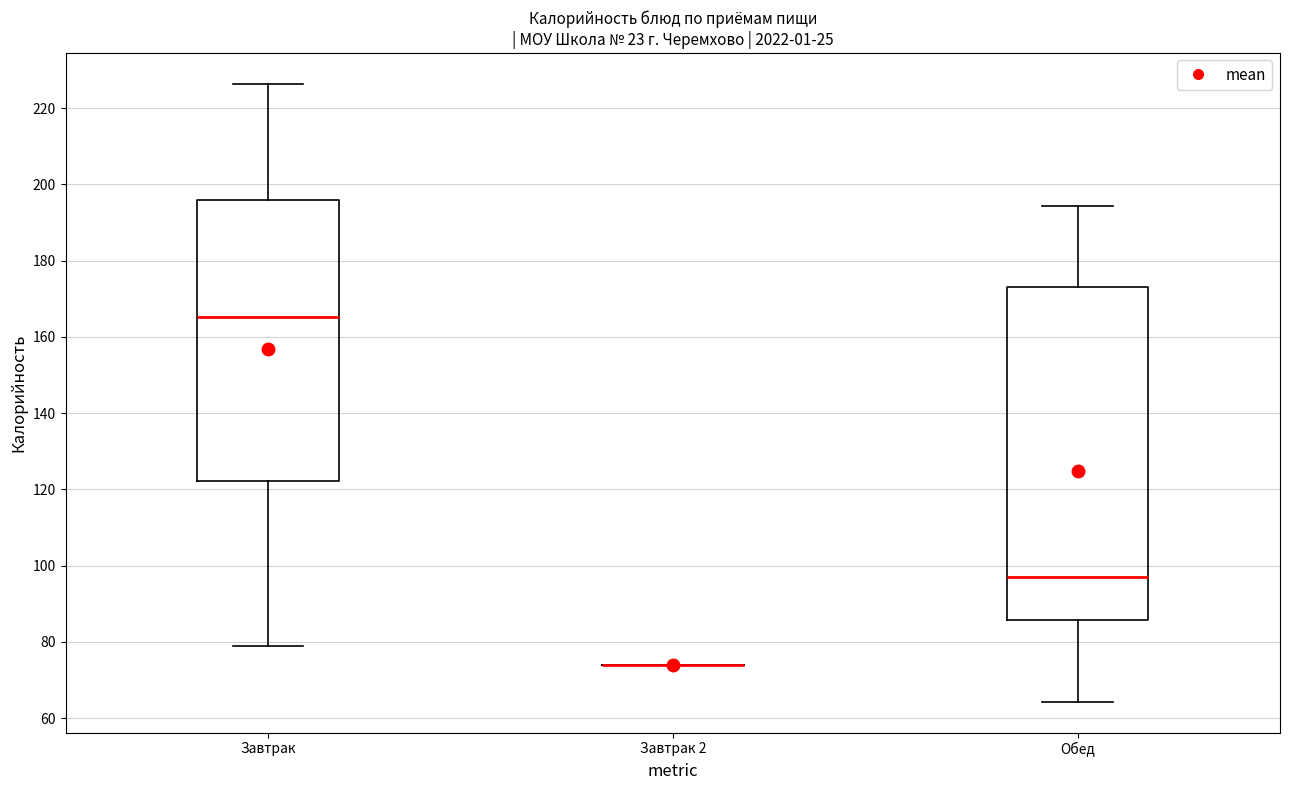

Which box is the tallest, from its lower edge to its upper edge?

Обед